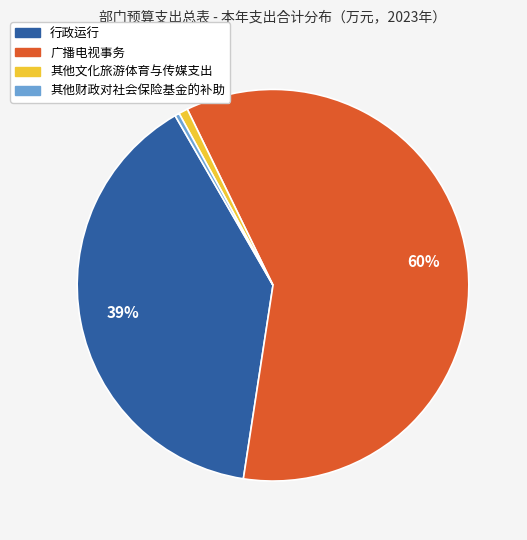

Which slice represents more than half of the pie?

广播电视事务